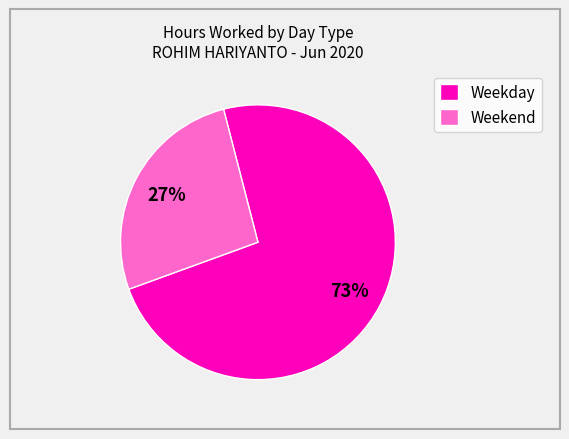

Is there any slice that represents more than half of the pie?

Yes